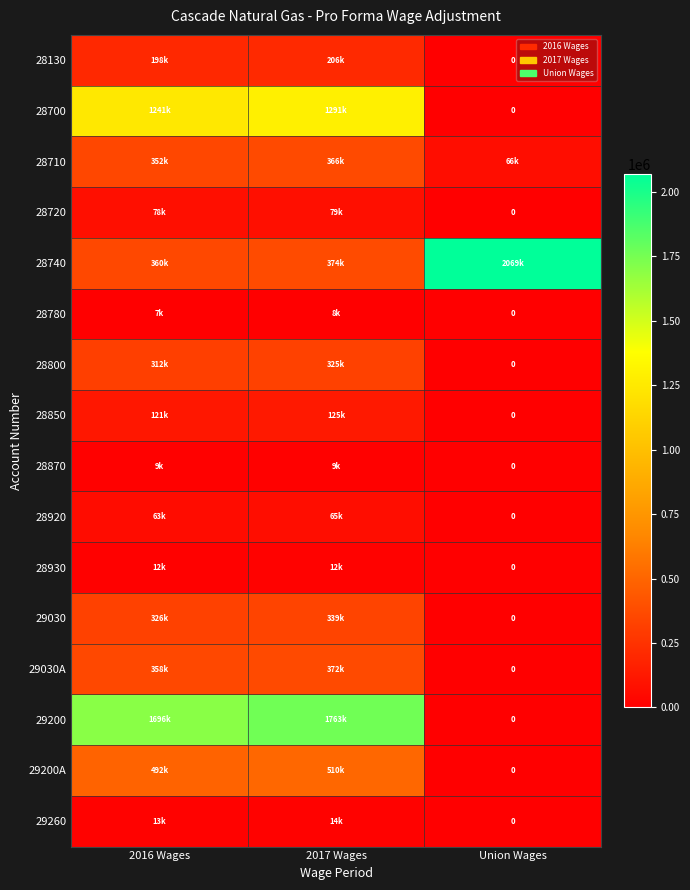

At which category is the sum across all series the highest?

2017 Wages